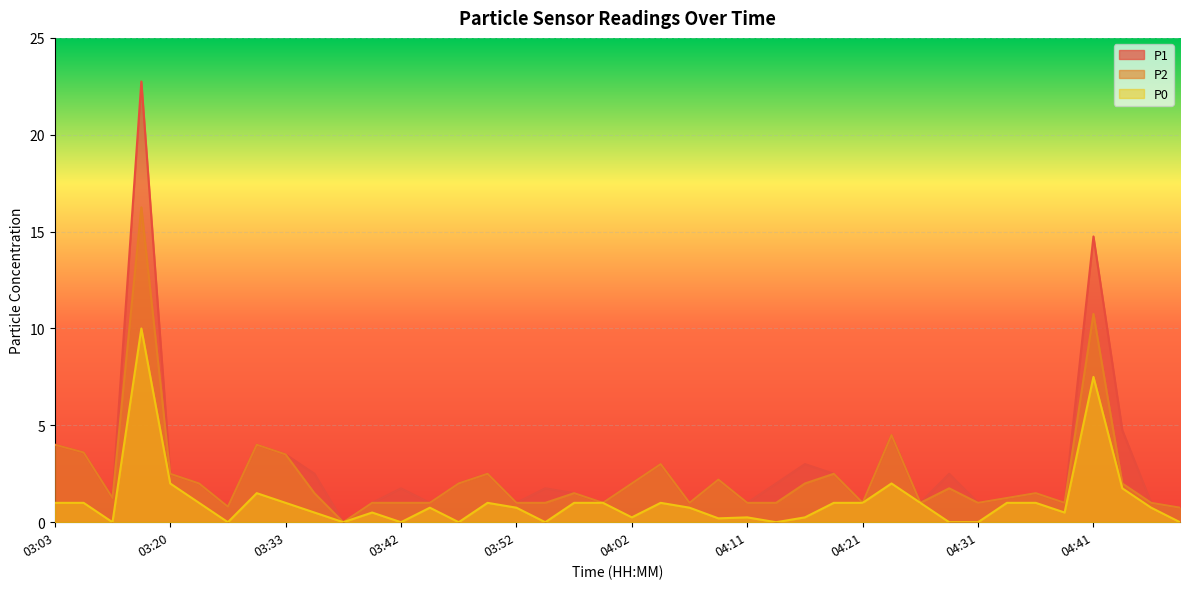

Reading right to left, what are all the values shown in this chart?

P1: 04:48=0.8	04:45=1.0	04:43=4.8	04:41=14.8	04:38=1.0	04:36=1.5	04:33=1.2	04:31=1.0	04:28=2.5	04:26=1.0	04:24=4.5	04:21=1.0	04:19=2.5	04:16=3.0	04:14=2.0	04:11=1.0	04:09=2.2	04:07=1.0	04:04=3.0	04:02=2.0	03:59=1.0	03:57=1.5	03:54=1.8	03:52=1.0	03:50=2.5	03:47=2.0	03:45=1.0	03:42=1.8	03:40=1.0	03:37=0.0	03:35=2.5	03:33=3.5	03:30=4.0	03:28=0.8	03:25=2.0	03:20=2.5	03:15=22.8	03:10=1.2	03:05=3.6	03:03=4.0
P2: 04:48=0.8	04:45=1.0	04:43=2.0	04:41=10.8	04:38=1.0	04:36=1.5	04:33=1.2	04:31=1.0	04:28=1.8	04:26=1.0	04:24=4.5	04:21=1.0	04:19=2.5	04:16=2.0	04:14=1.0	04:11=1.0	04:09=2.2	04:07=1.0	04:04=3.0	04:02=2.0	03:59=1.0	03:57=1.5	03:54=1.0	03:52=1.0	03:50=2.5	03:47=2.0	03:45=1.0	03:42=1.0	03:40=1.0	03:37=0.0	03:35=1.5	03:33=3.5	03:30=4.0	03:28=0.8	03:25=2.0	03:20=2.5	03:15=16.2	03:10=1.2	03:05=3.6	03:03=4.0
P0: 04:48=0.0	04:45=0.8	04:43=1.8	04:41=7.5	04:38=0.5	04:36=1.0	04:33=1.0	04:31=0.0	04:28=0.0	04:26=1.0	04:24=2.0	04:21=1.0	04:19=1.0	04:16=0.2	04:14=0.0	04:11=0.2	04:09=0.2	04:07=0.8	04:04=1.0	04:02=0.2	03:59=1.0	03:57=1.0	03:54=0.0	03:52=0.8	03:50=1.0	03:47=0.0	03:45=0.8	03:42=0.0	03:40=0.5	03:37=0.0	03:35=0.5	03:33=1.0	03:30=1.5	03:28=0.0	03:25=1.0	03:20=2.0	03:15=10.0	03:10=0.0	03:05=1.0	03:03=1.0